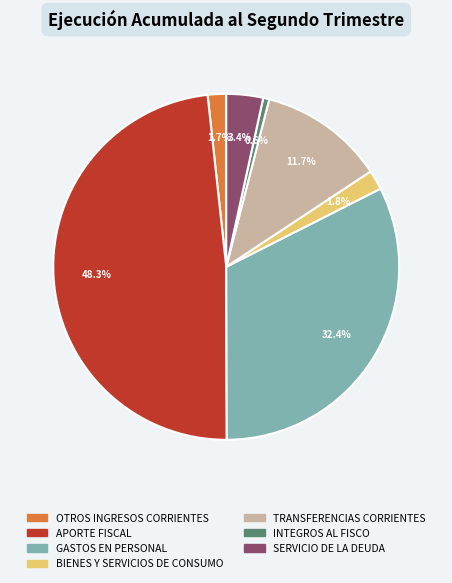

Which has a higher value, GASTOS EN PERSONAL or SERVICIO DE LA DEUDA?

GASTOS EN PERSONAL